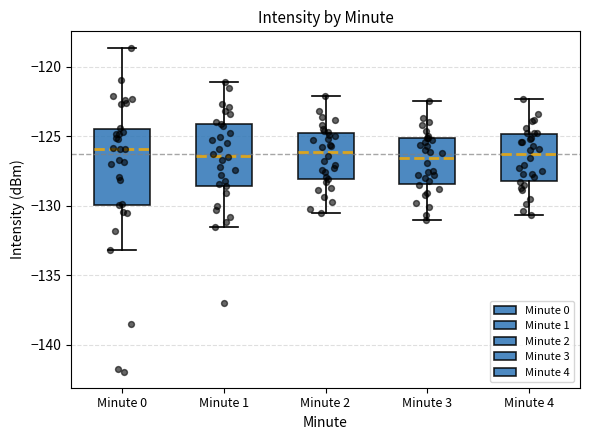

Reading left to right, read every box against the y-axis: the position of its median line, the range the box covers, and the ends of its whiskers. The values are not printed on the chart, so give them approximately, as read against the axis.

Minute 0: median -126.0, box -130.0 to -124.5, whiskers -133.0 to -118.5
Minute 1: median -126.5, box -128.5 to -124.0, whiskers -131.5 to -121.0
Minute 2: median -126.0, box -128.0 to -124.5, whiskers -130.5 to -122.0
Minute 3: median -126.5, box -128.5 to -125.0, whiskers -131.0 to -122.5
Minute 4: median -126.5, box -128.0 to -125.0, whiskers -130.5 to -122.5